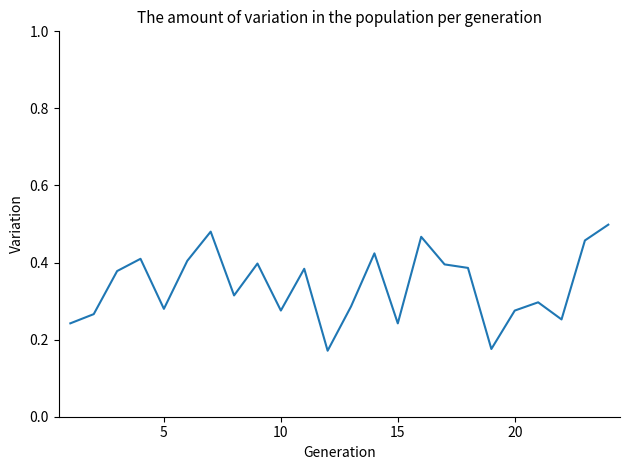

The value at 5 is 0.4. True or false?

False